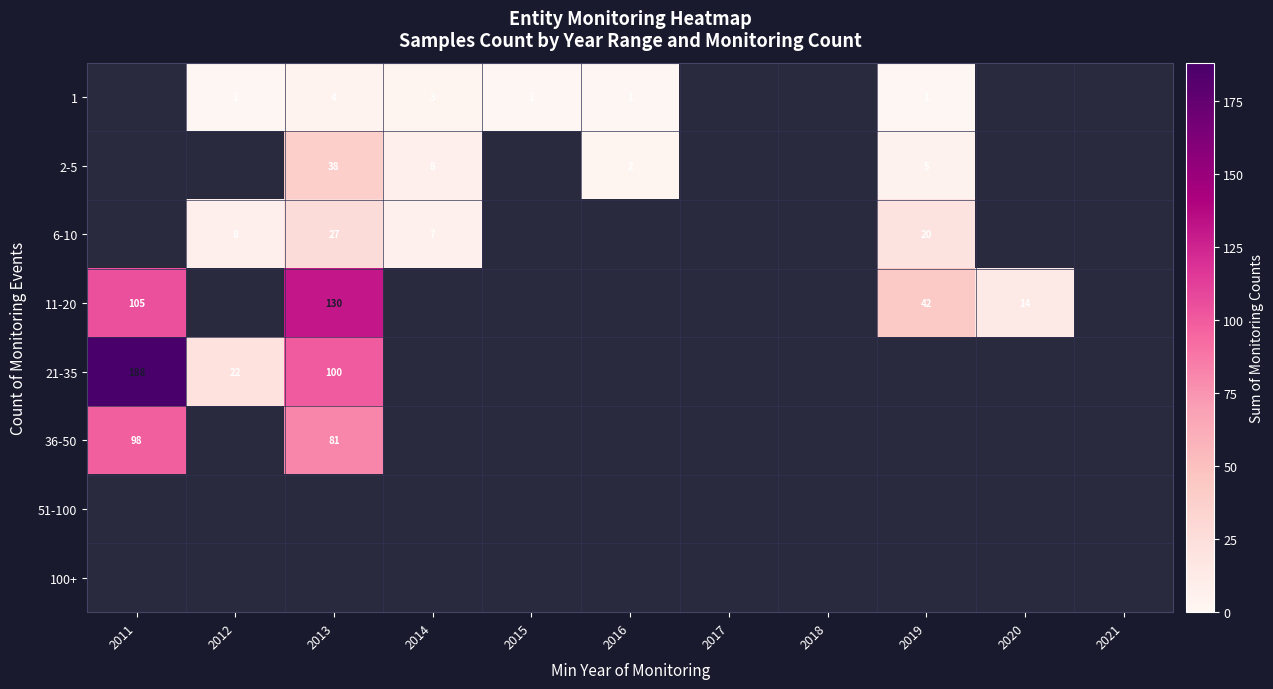

The value of 21-35 at 2012 is 22. True or false?

True